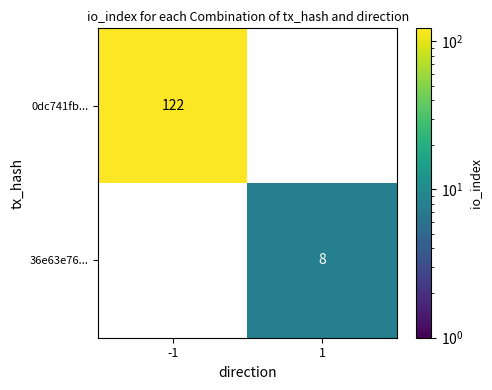

List the series in order of their overall mean, lowest first.

36e63e76..., 0dc741fb...